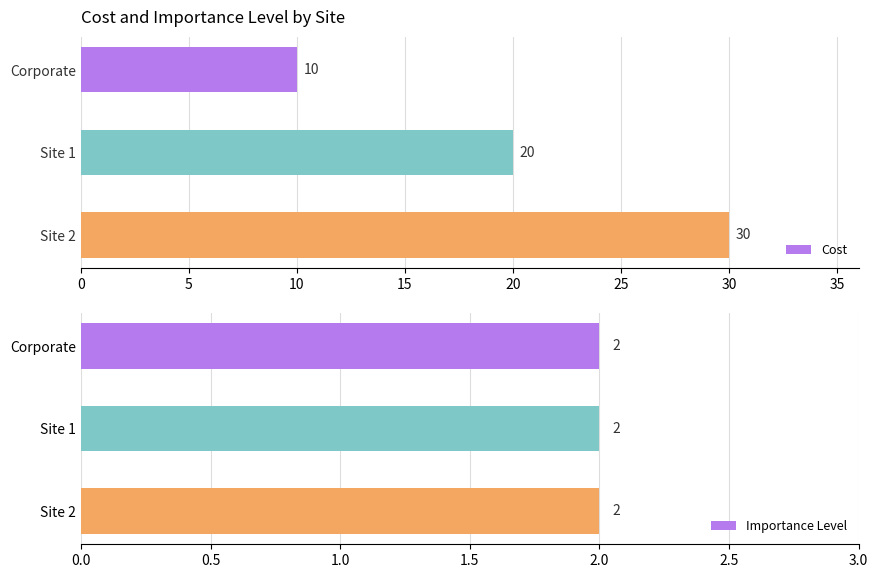

What is the approximate value of Cost at Site 1, to the nearest 5?

20